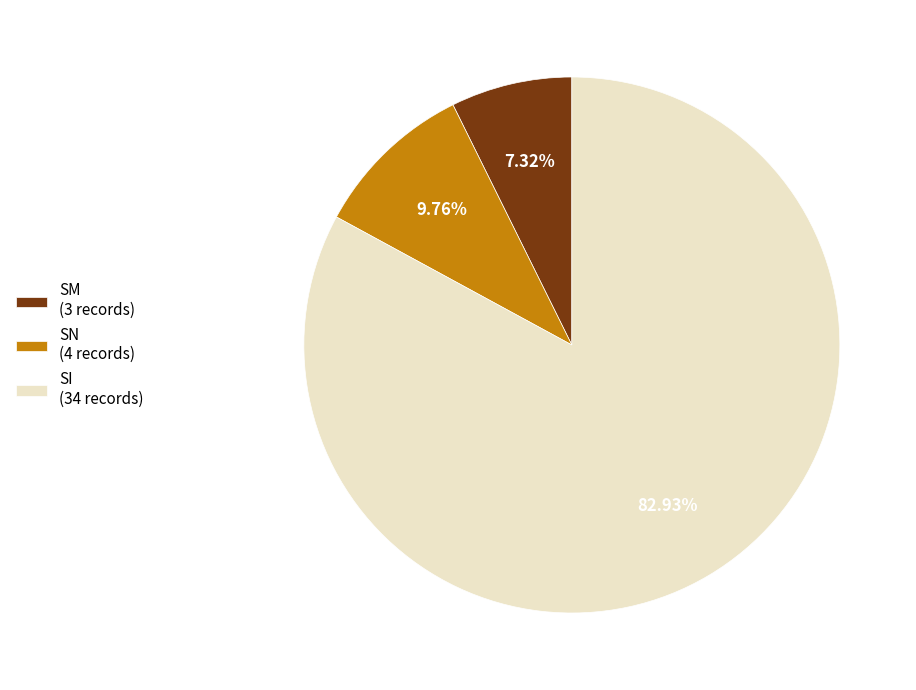

Which slice is the smallest?

SM